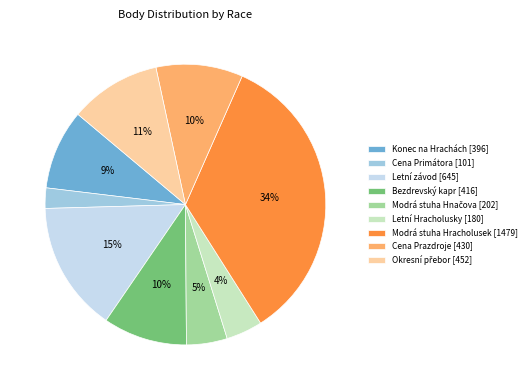

To the nearest percent, what is the average slice percentage?

11%